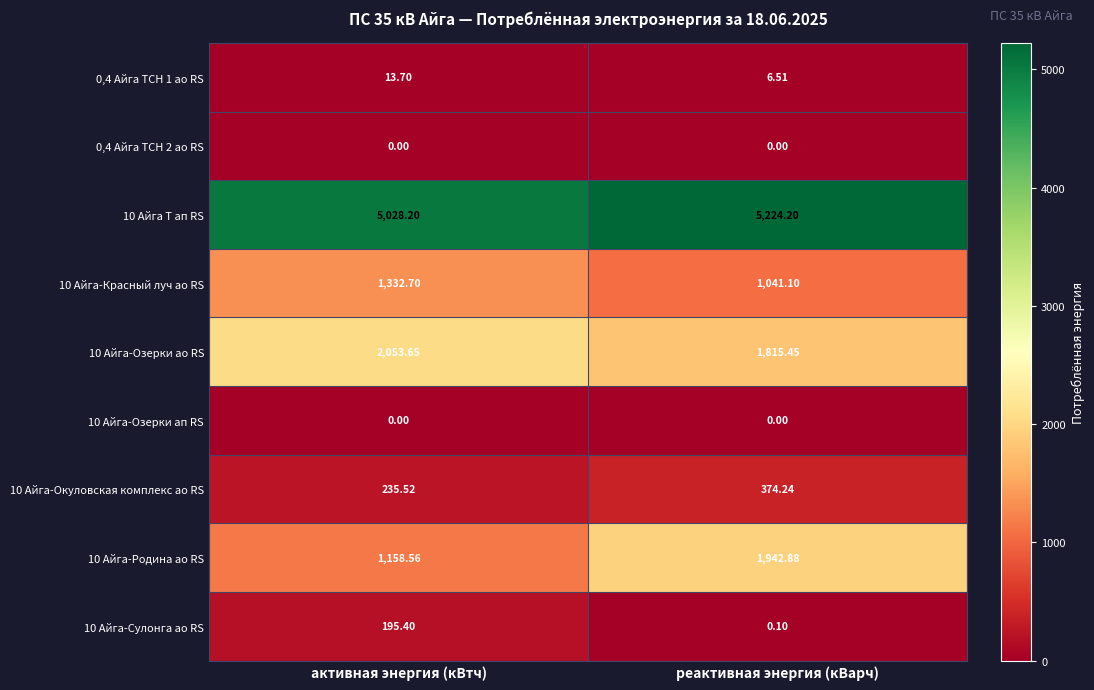

At which category is the sum across all series the highest?

реактивная энергия (кВарч)